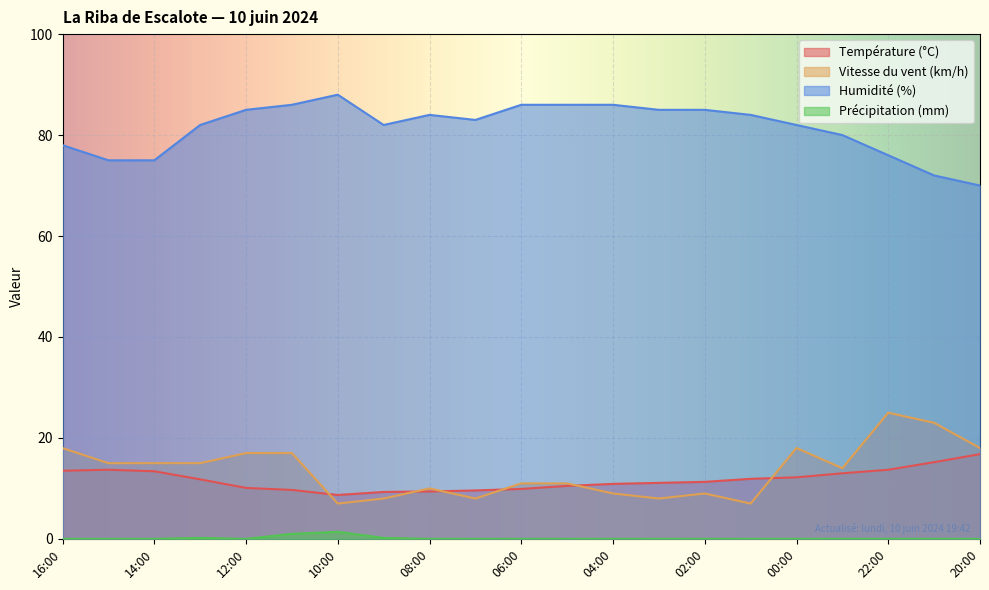

At which label does Humidité (%) reach its minimum?

20:00